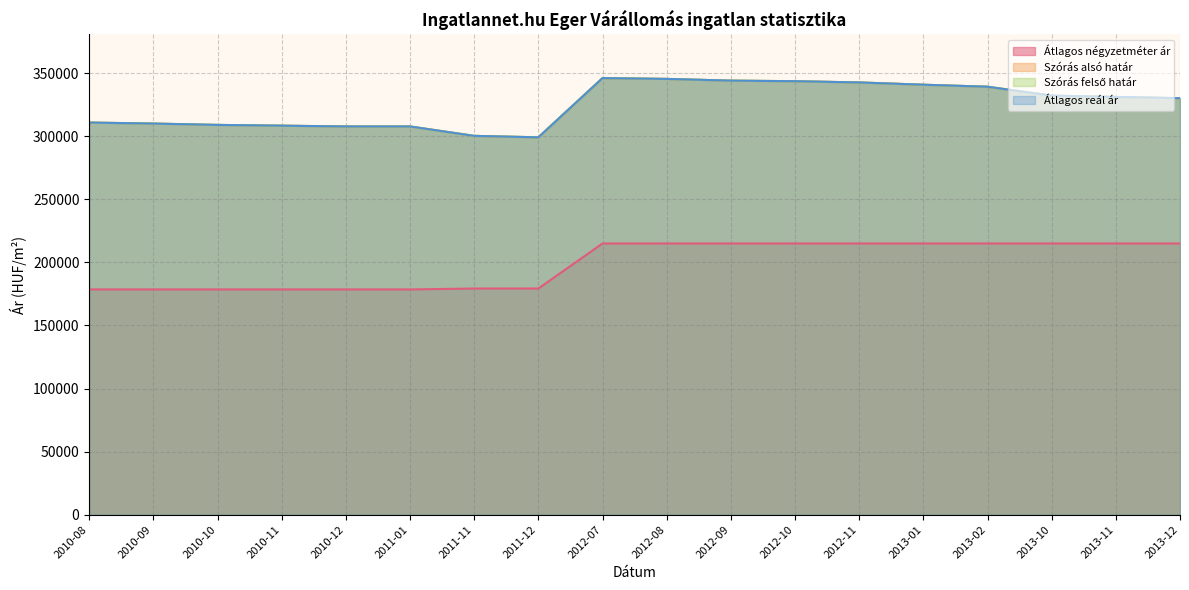

True or false: Szórás felső határ and Átlagos reál ár intersect in this chart.

False